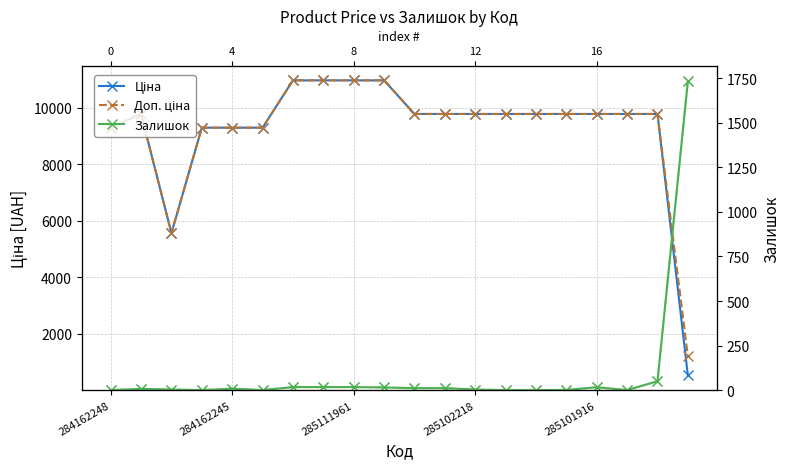

The value of Ціна at 9 is 19375.4. True or false?

False